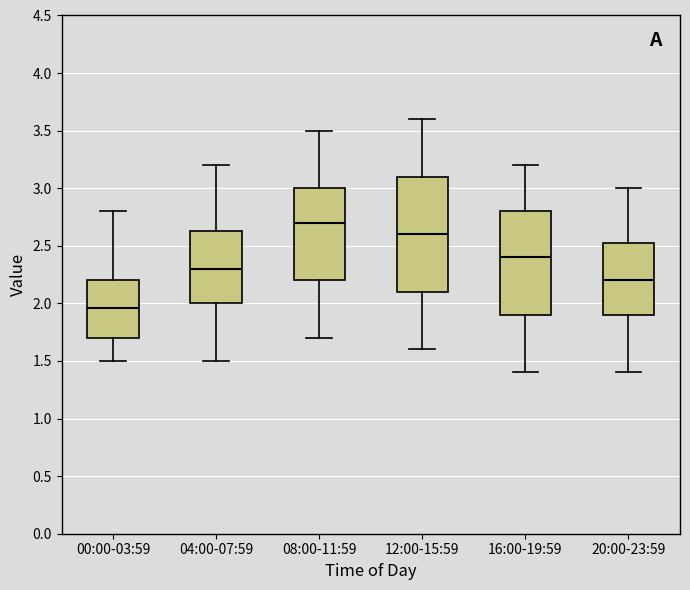

Reading left to right, read every box against the y-axis: the position of its median line, the range the box covers, and the ends of its whiskers. The values are not printed on the chart, so give them approximately, as read against the axis.

00:00-03:59: median 1.95, box 1.70 to 2.20, whiskers 1.50 to 2.80
04:00-07:59: median 2.30, box 2.00 to 2.65, whiskers 1.50 to 3.20
08:00-11:59: median 2.70, box 2.20 to 3.00, whiskers 1.70 to 3.50
12:00-15:59: median 2.60, box 2.10 to 3.10, whiskers 1.60 to 3.60
16:00-19:59: median 2.40, box 1.90 to 2.80, whiskers 1.40 to 3.20
20:00-23:59: median 2.20, box 1.90 to 2.55, whiskers 1.40 to 3.00